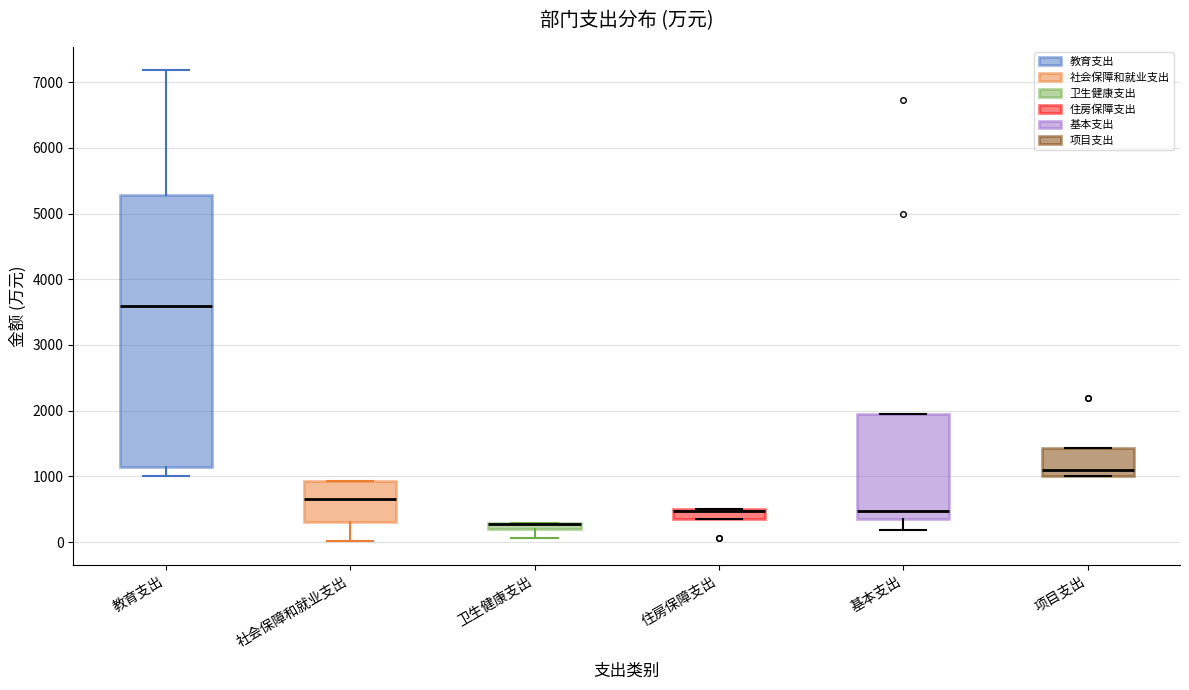

Which box is the tallest, from its lower edge to its upper edge?

教育支出